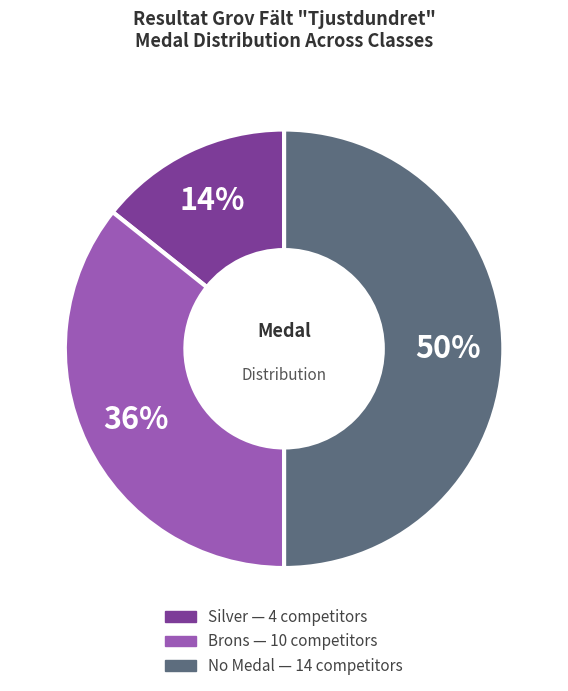

To the nearest percent, what is the difference between the largest and smallest slice percentages?

36%